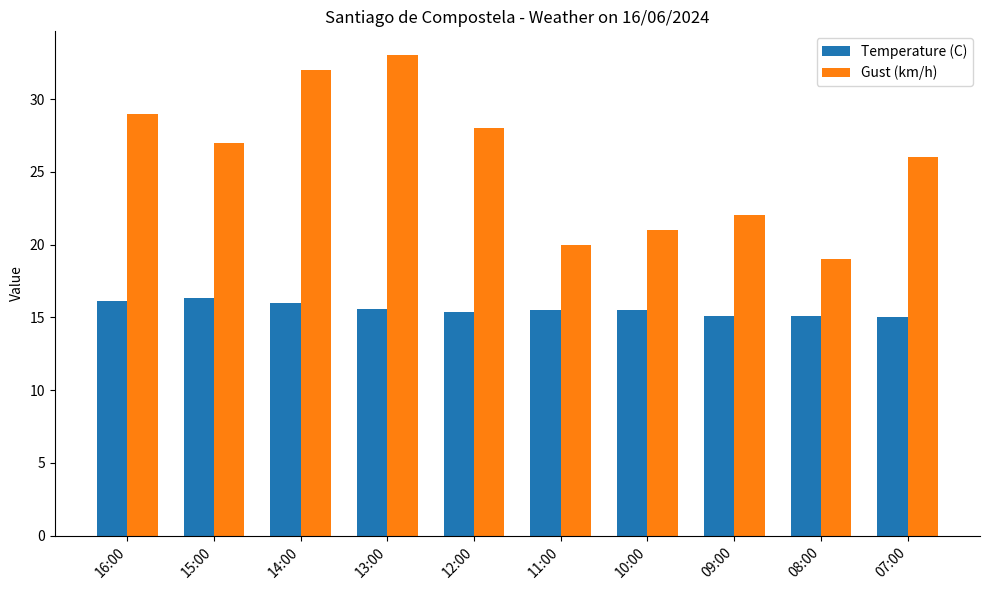

What is the value of the Gust (km/h) bar at the 9th from the left?

19.0